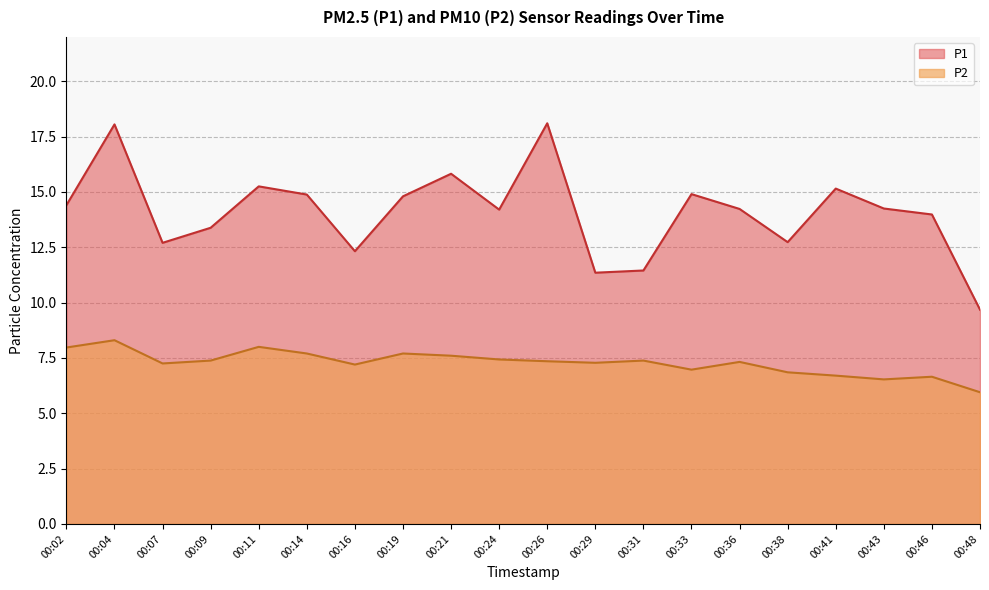

True or false: P2 and P1 cross at least once.

False